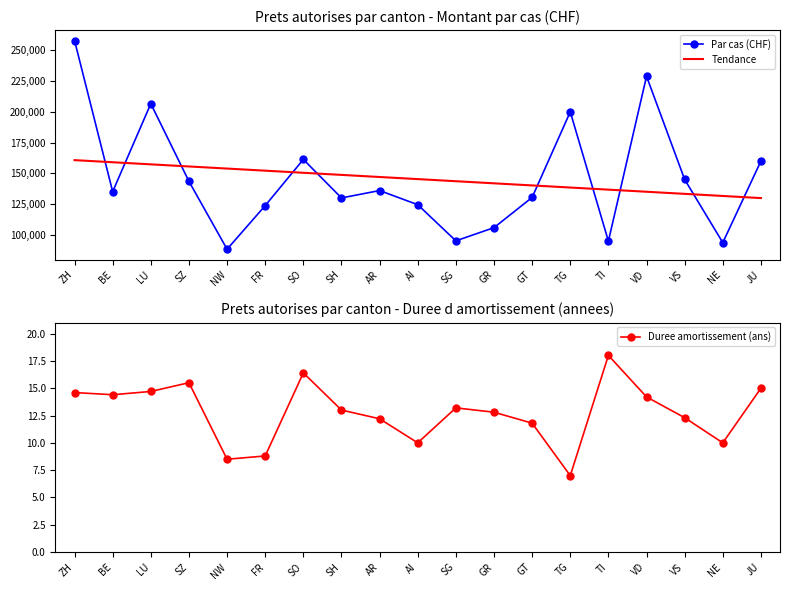

Which series has the largest range (max minus min)?

Par cas (CHF)